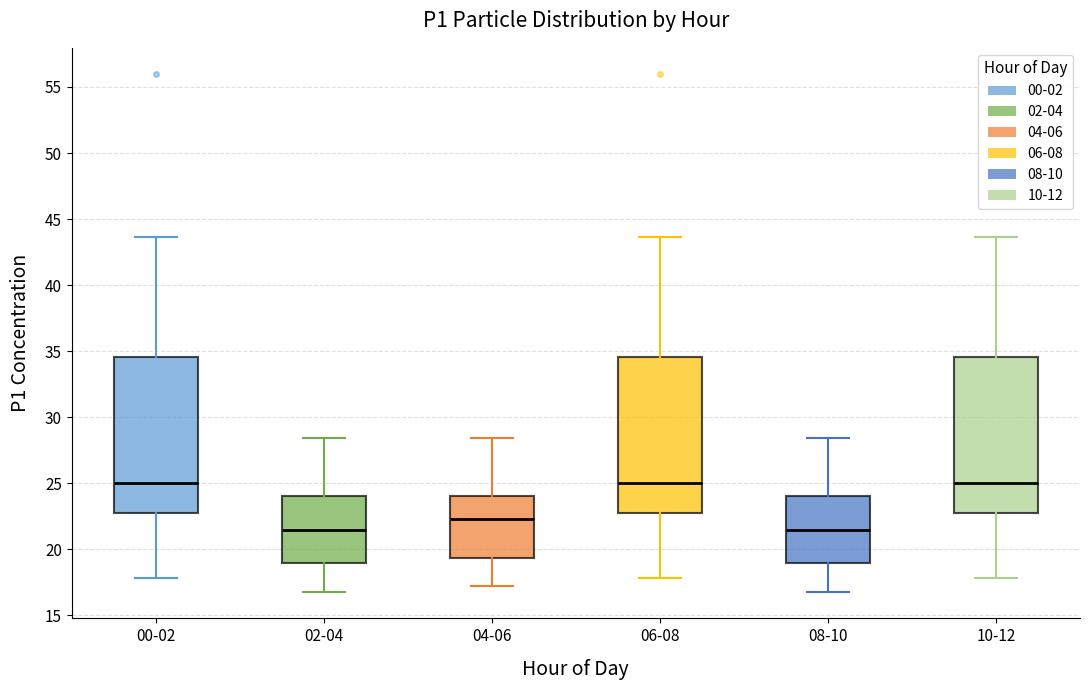

Where does the median line of the box for 10-12 sit on the y-axis? The values are not printed on the chart, so give them approximately, as read against the axis.

25.0